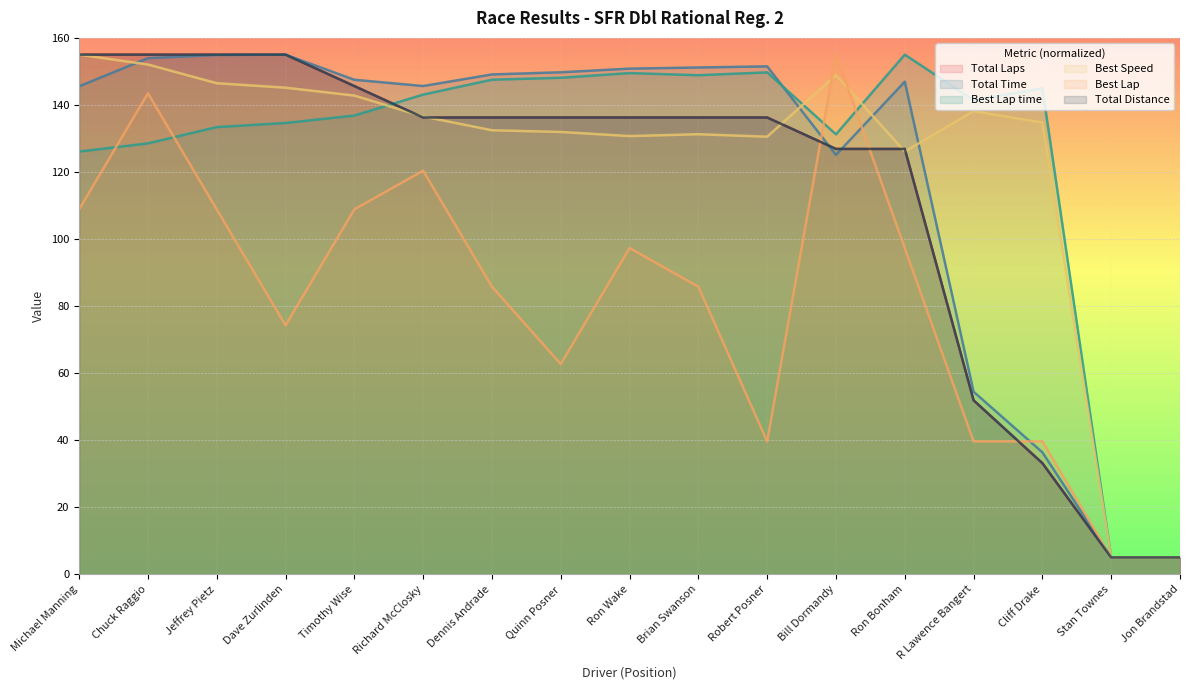

What is the label of the 13th point from the left?

Ron Bonham